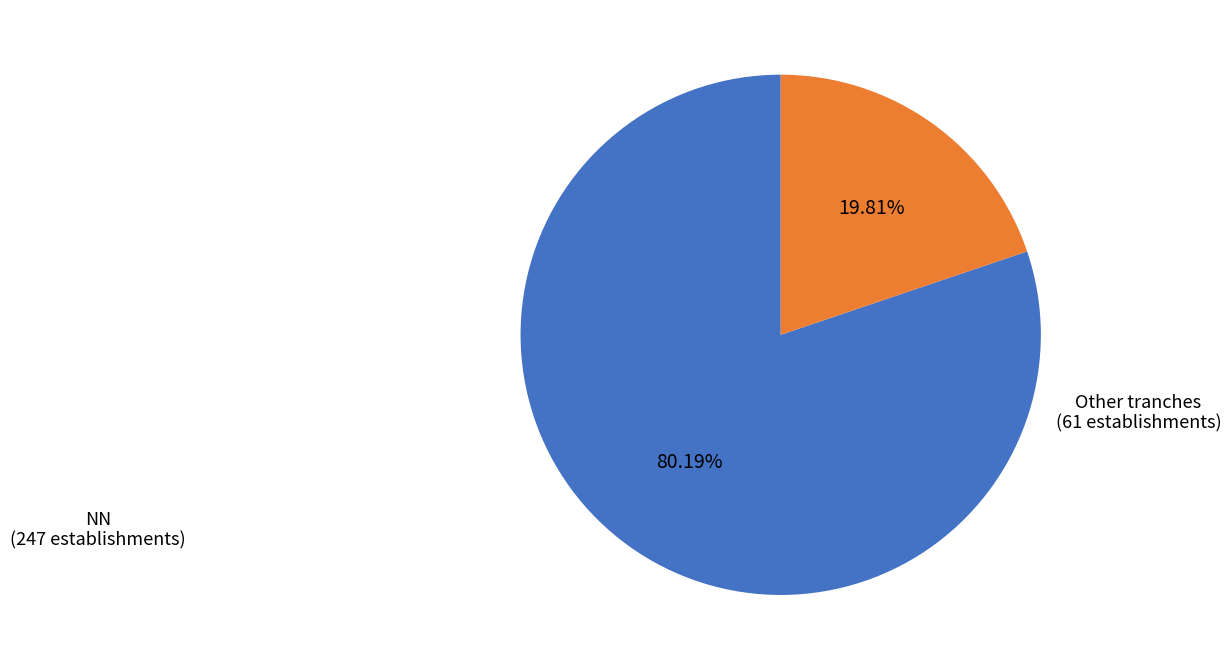

Count the number of slices in the pie.

2